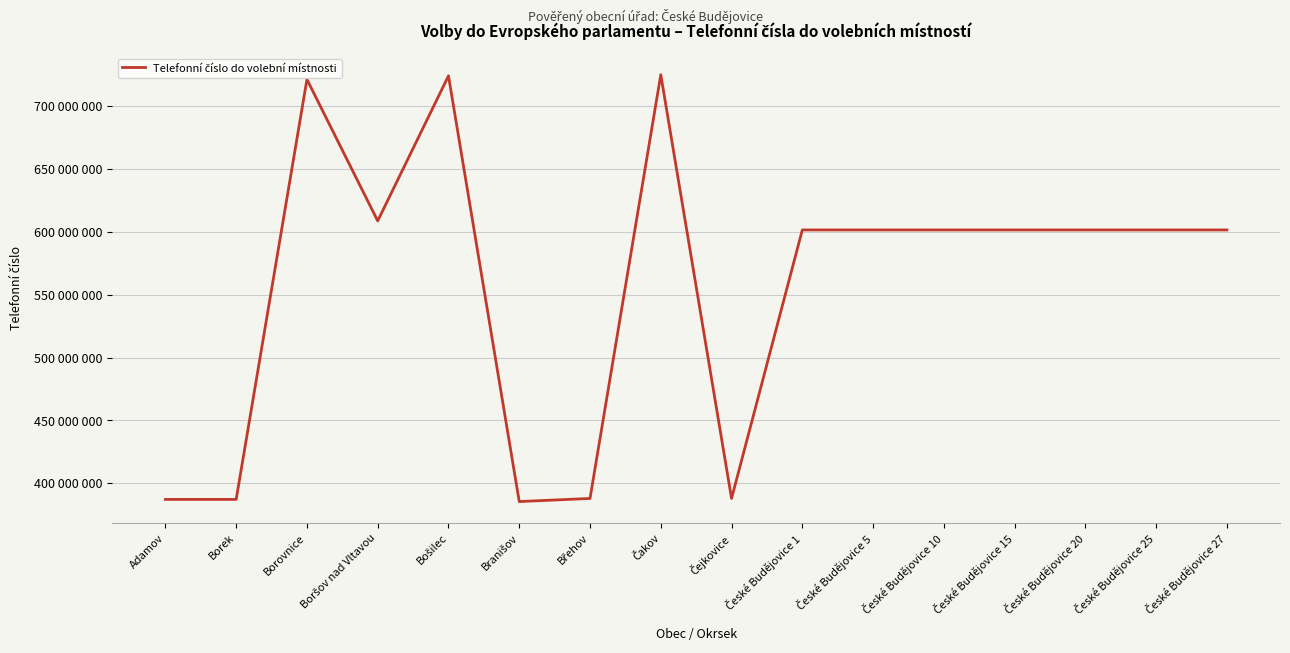

Is this an area chart (filled region under the line)?

No